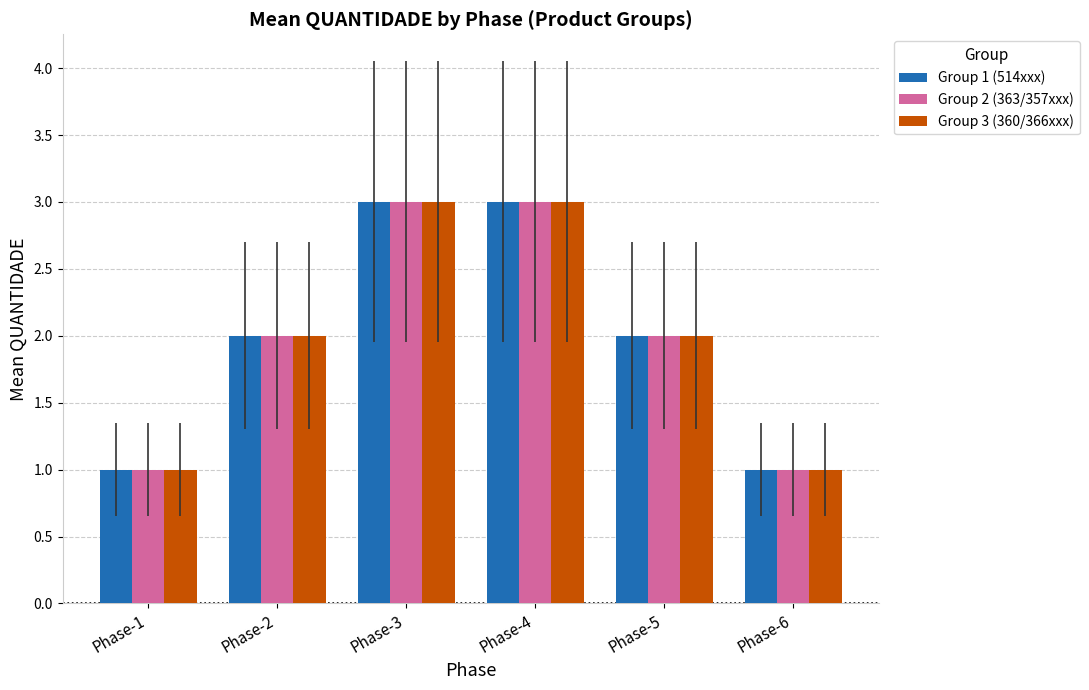

What are all the series names shown in the legend?

Group 1 (514xxx), Group 2 (363/357xxx), Group 3 (360/366xxx)